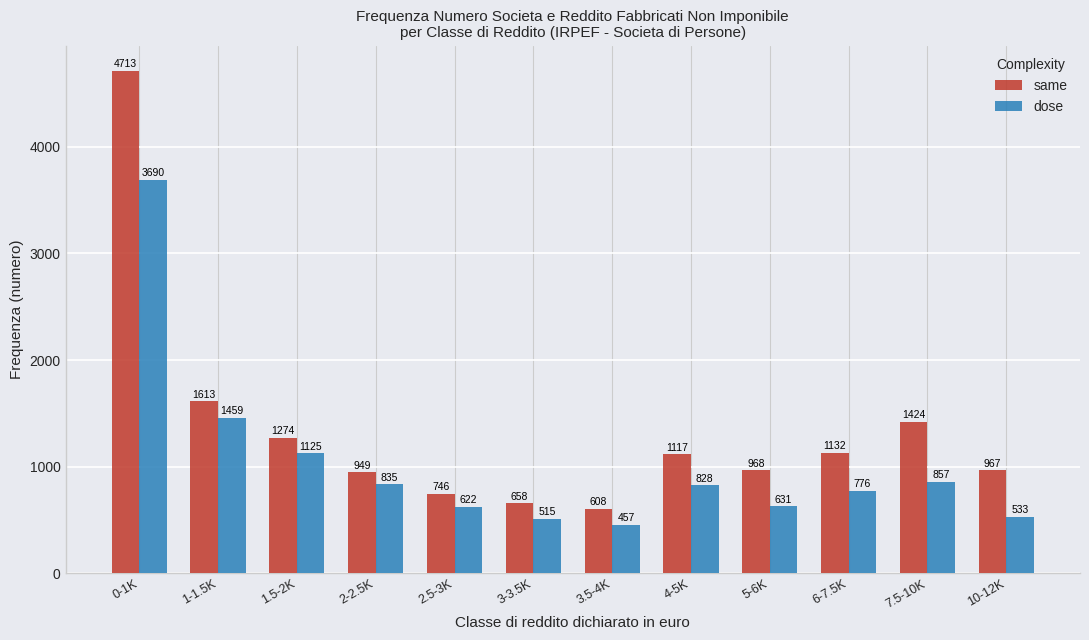

The dose series shows 776 at 6-7.5K. True or false?

True